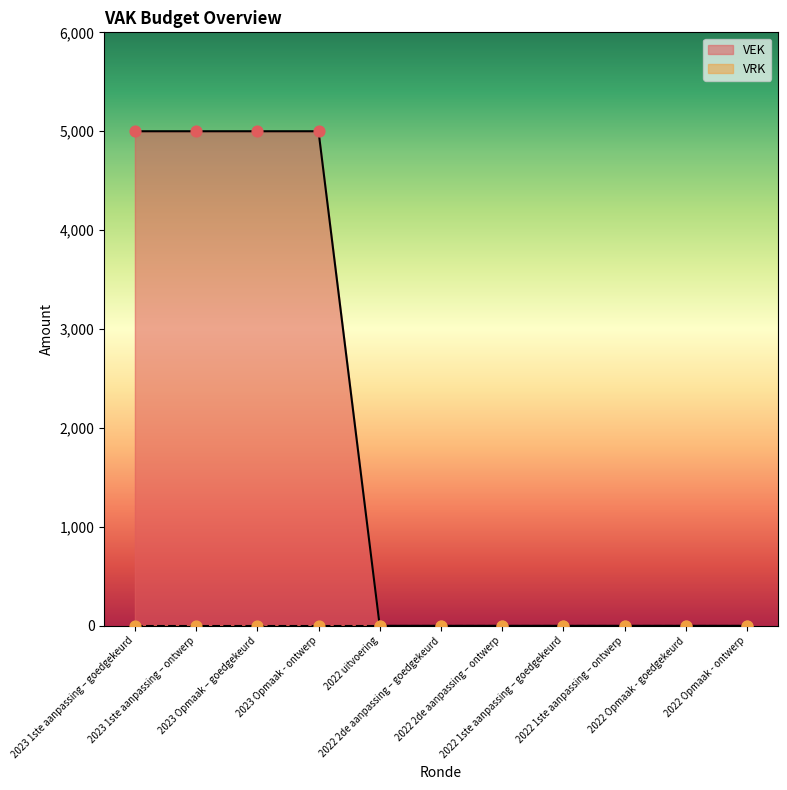

Which has a higher value, 2023 Opmaak - ontwerp or 2022 Opmaak - goedgekeurd?

2023 Opmaak - ontwerp